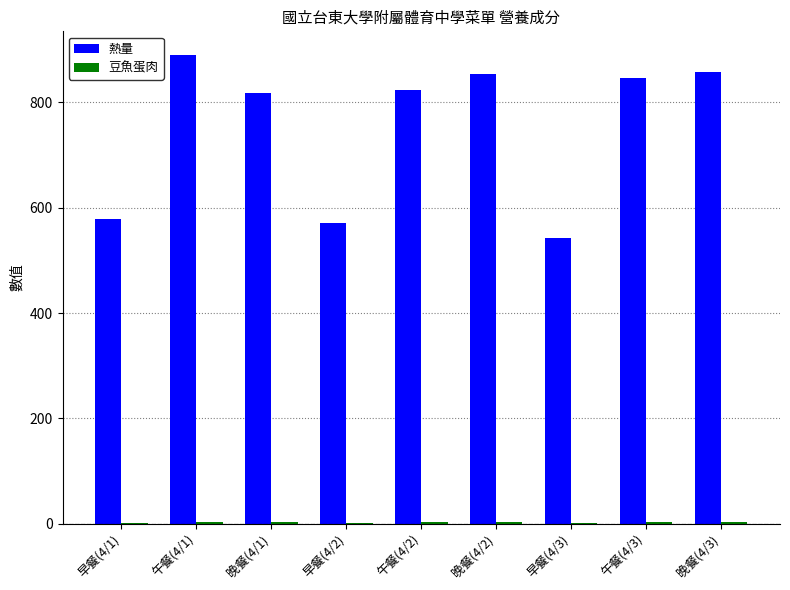

What is the sum of all 熱量 values?

6774.5